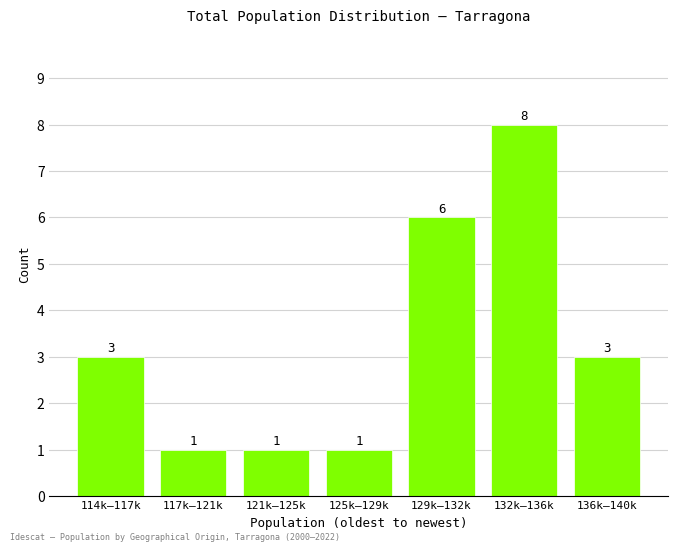

Reading right to left, extract all data points from this chart.

136k–140k=3	132k–136k=8	129k–132k=6	125k–129k=1	121k–125k=1	117k–121k=1	114k–117k=3